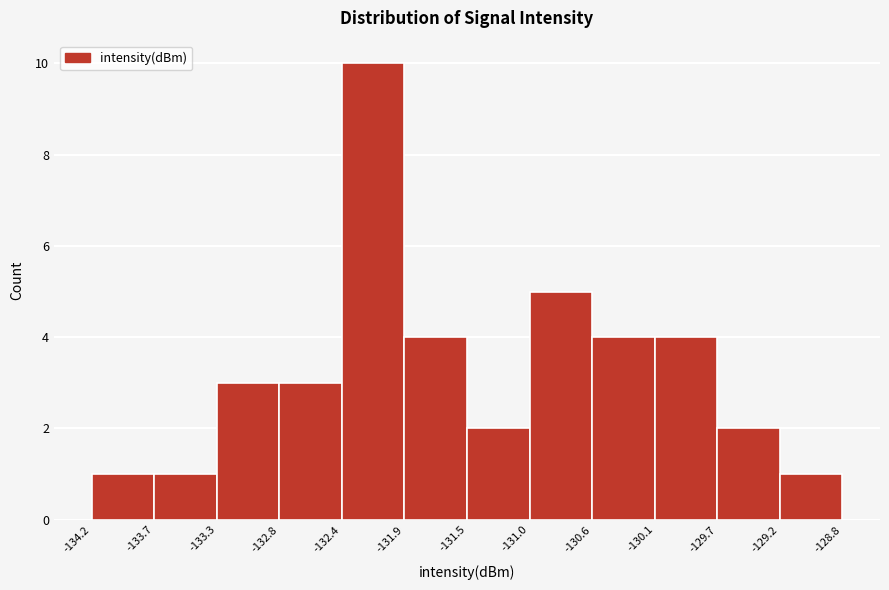

Reading left to right, transcribe this chart: for each bar, give the range it covers on the x-axis and its height. The values are not printed on the chart, so give them approximately, as read against the axis.

-134.2 to -133.7: 1
-133.7 to -133.3: 1
-133.3 to -132.8: 3
-132.8 to -132.4: 3
-132.4 to -131.9: 10
-131.9 to -131.5: 4
-131.5 to -131.0: 2
-131.0 to -130.6: 5
-130.6 to -130.1: 4
-130.1 to -129.7: 4
-129.7 to -129.2: 2
-129.2 to -128.8: 1